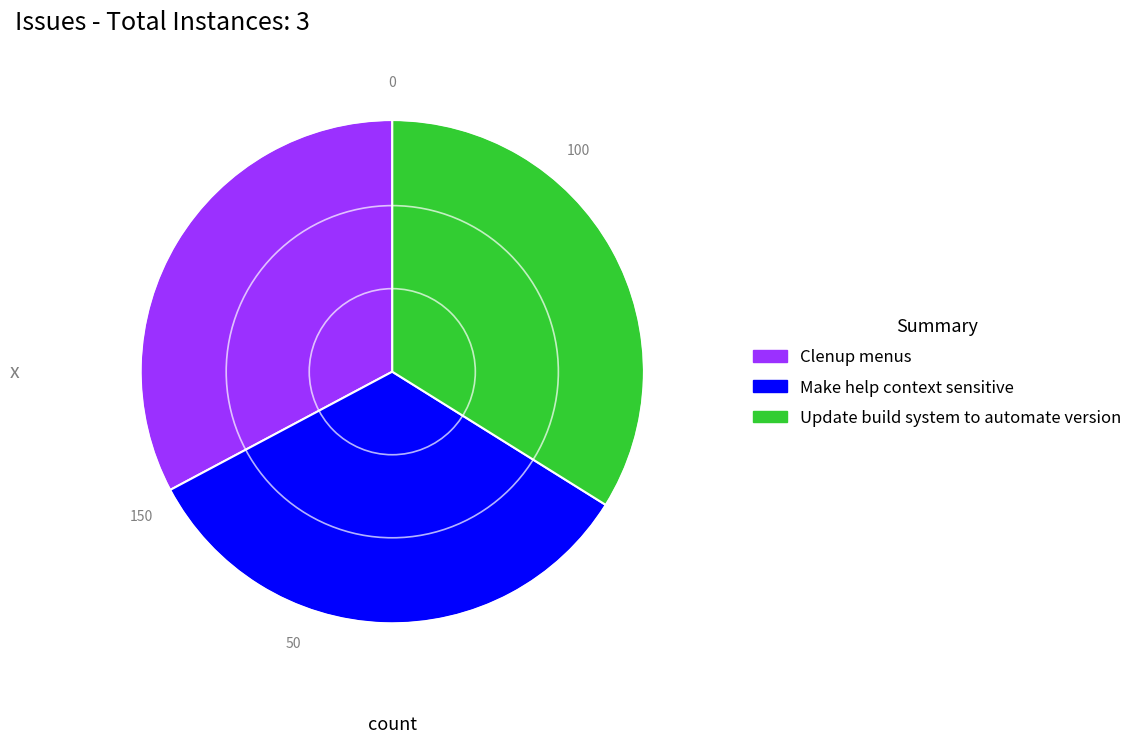

Rank the categories by value from lowest to highest.

Clenup menus, Make help context sensitive, Update build system to automate version